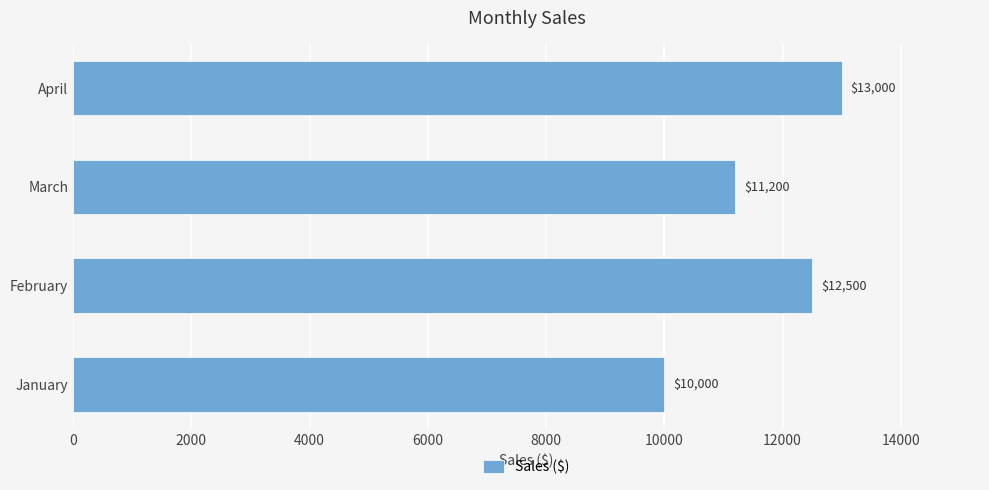

What is the difference between the maximum and minimum values?

3000